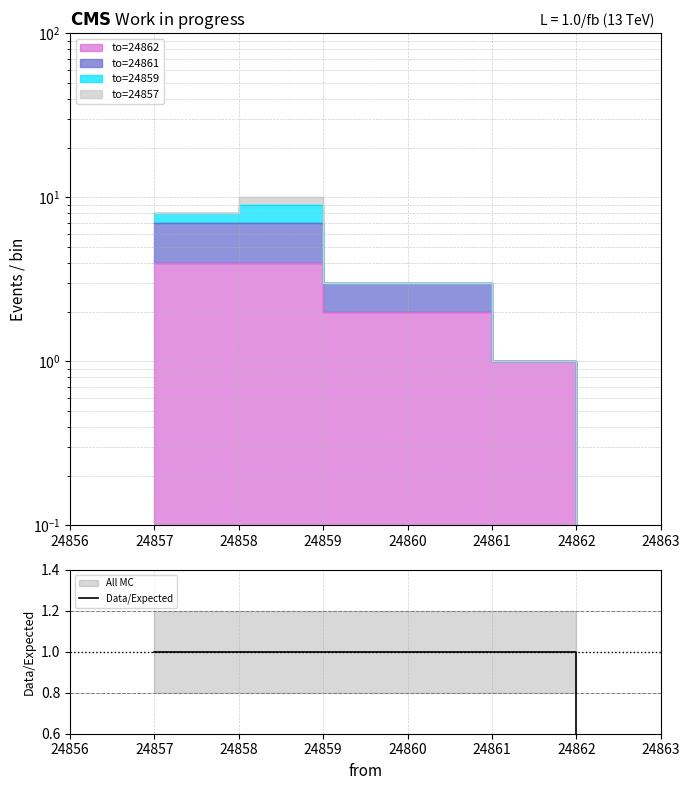

What is the average value?

1